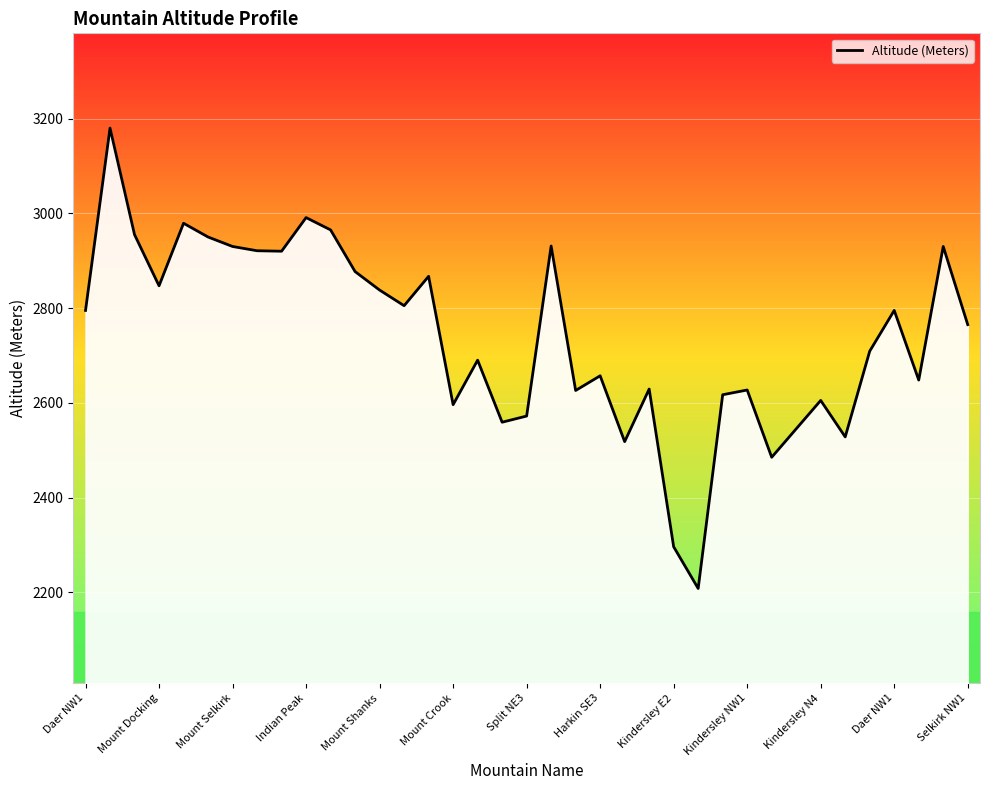

What is the smallest value displayed?

2208